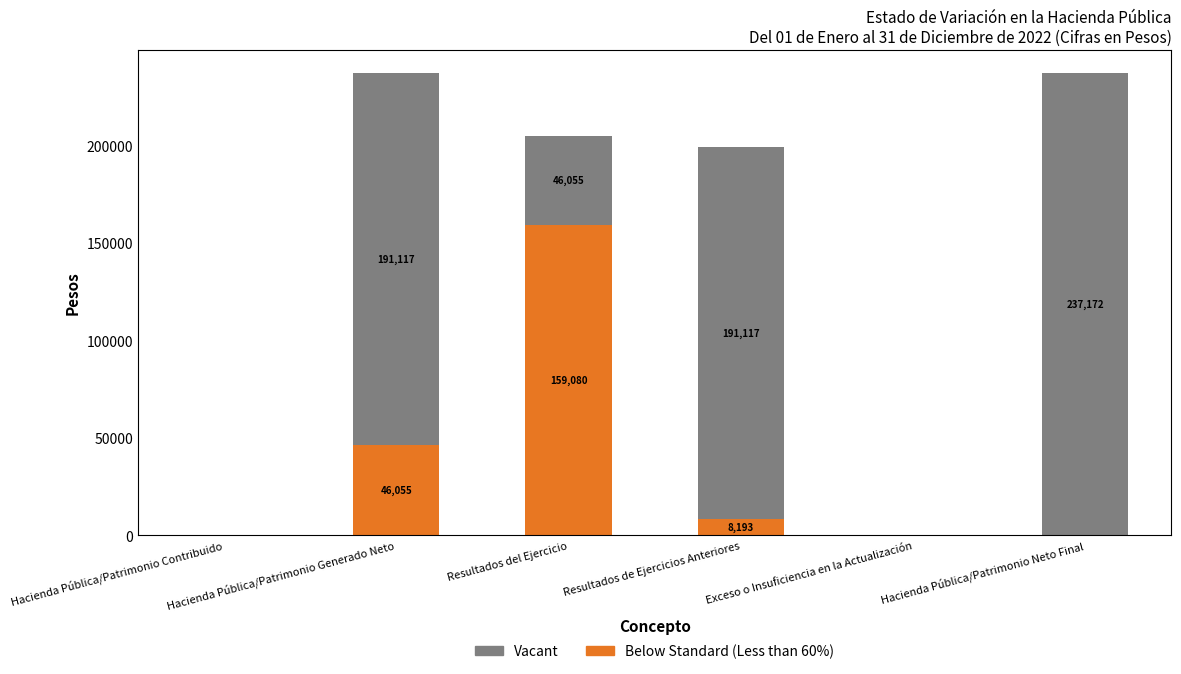

What is the sum of the Vacant values at Resultados del Ejercicio and Exceso o Insuficiencia en la Actualización?

46055